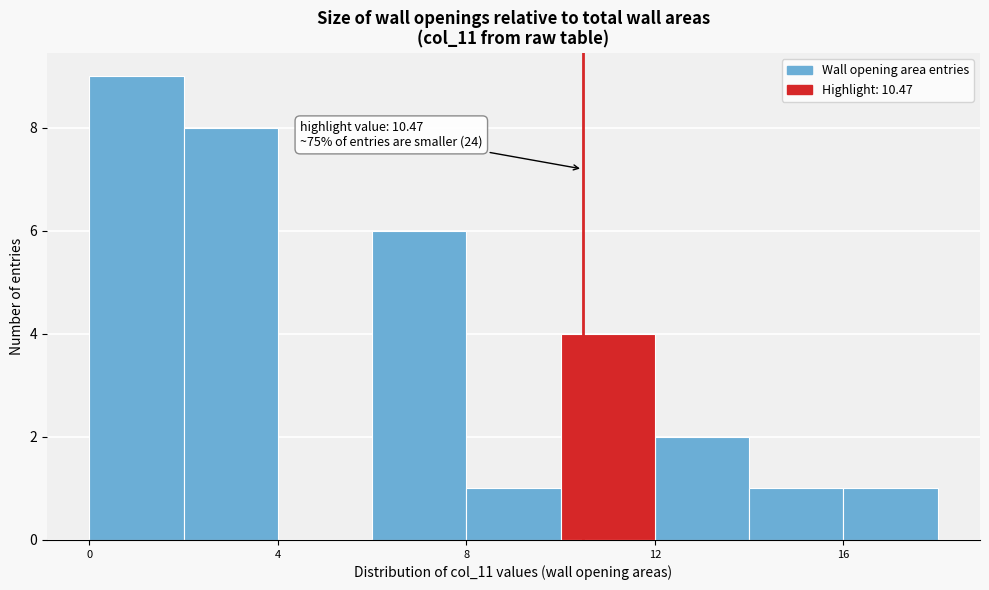

Over which range of the x-axis is the bar tallest?

0 to 2